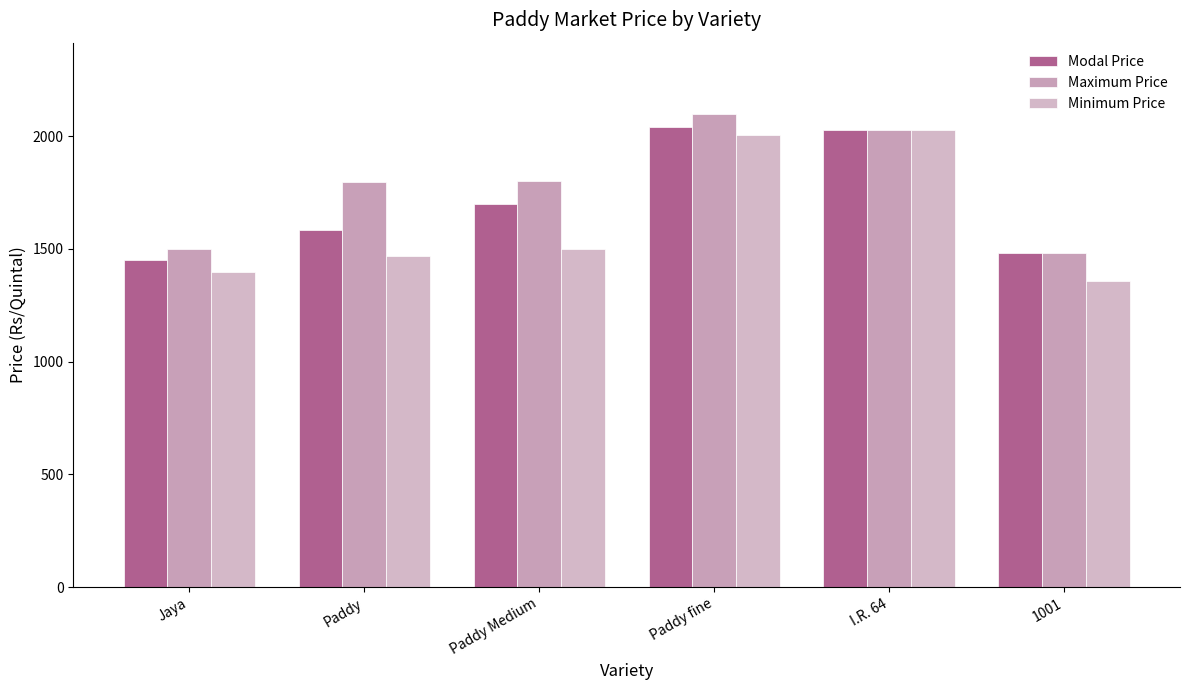

At which label does Modal Price reach its minimum?

Jaya